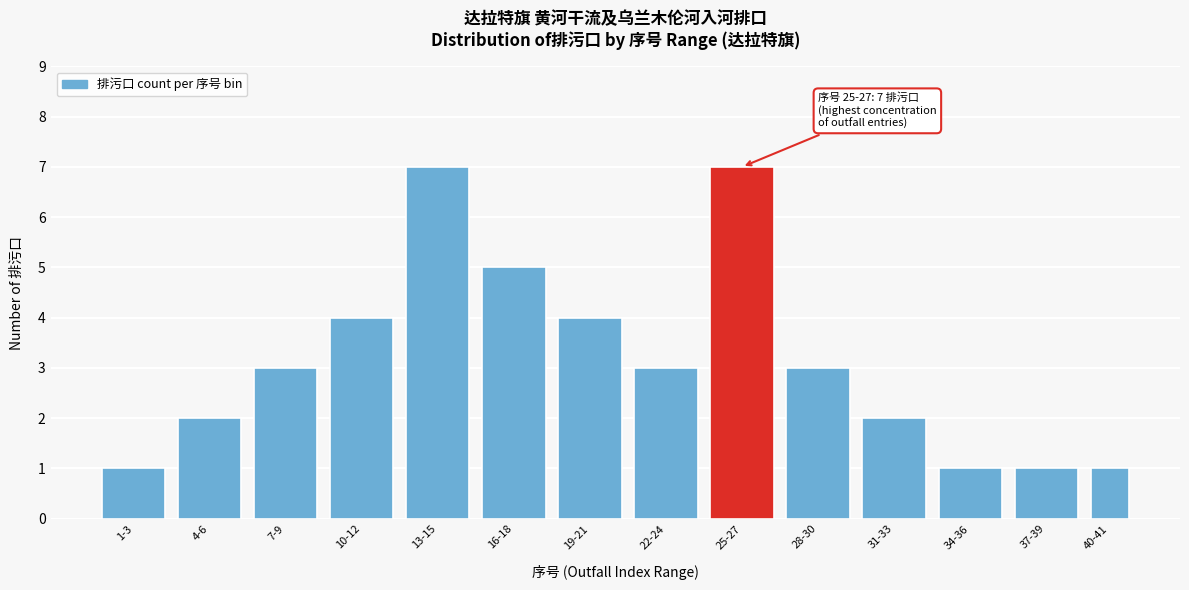

Reading left to right, transcribe all the data shown in this chart.

1-3=1	4-6=2	7-9=3	10-12=4	13-15=7	16-18=5	19-21=4	22-24=3	25-27=7	28-30=3	31-33=2	34-36=1	37-39=1	40-41=1